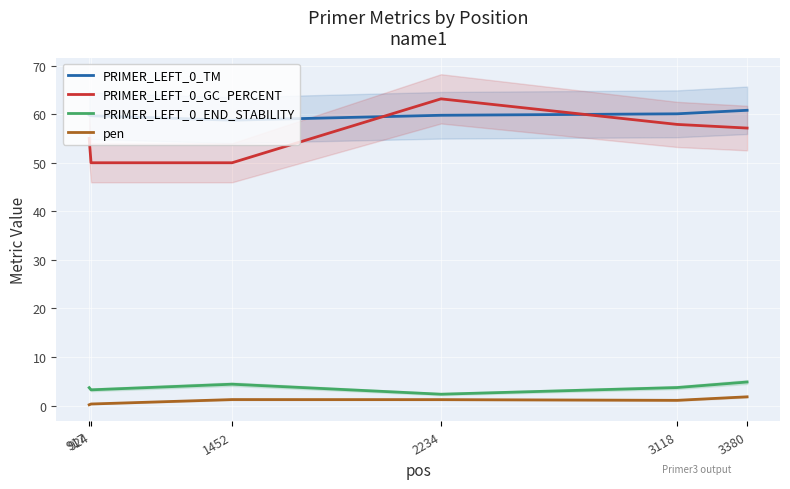

Reading left to right, what are all the values shown in this chart?

PRIMER_LEFT_0_TM: 59.8	59.7	58.8	59.8	60.1	60.8
PRIMER_LEFT_0_GC_PERCENT: 55.0	50.0	50.0	63.2	57.9	57.1
PRIMER_LEFT_0_END_STABILITY: 3.7	3.2	4.4	2.3	3.7	4.8
pen: 0.2	0.3	1.2	1.2	1.1	1.8